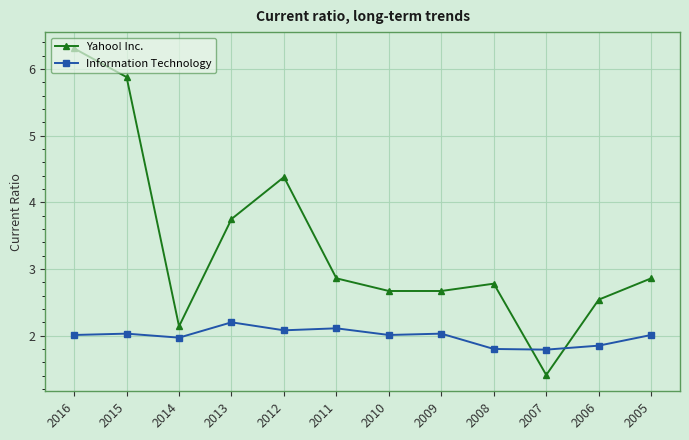

What is the difference between the second highest and minimum values in the Yahoo! Inc. series?

4.5